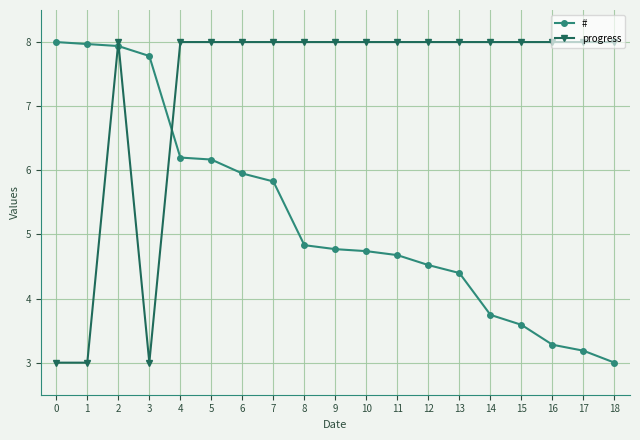

How many lines are shown in the chart?

2